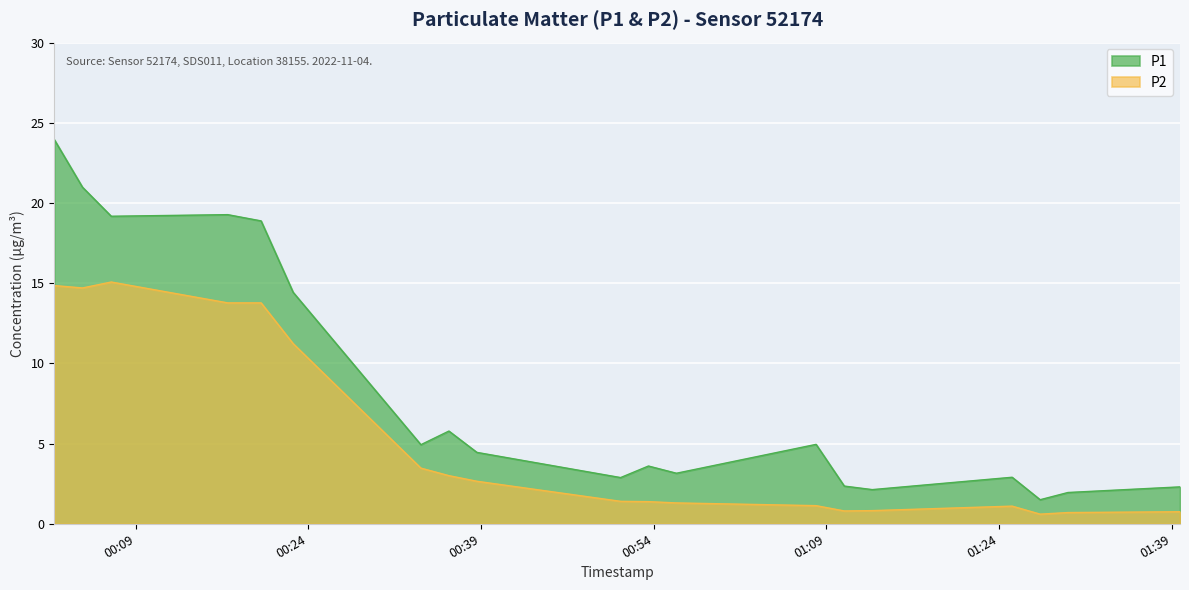

Is the value of P1 at 2022-11-04T01:25:08 greater than the value of P2 at 2022-11-04T01:29:59?

Yes